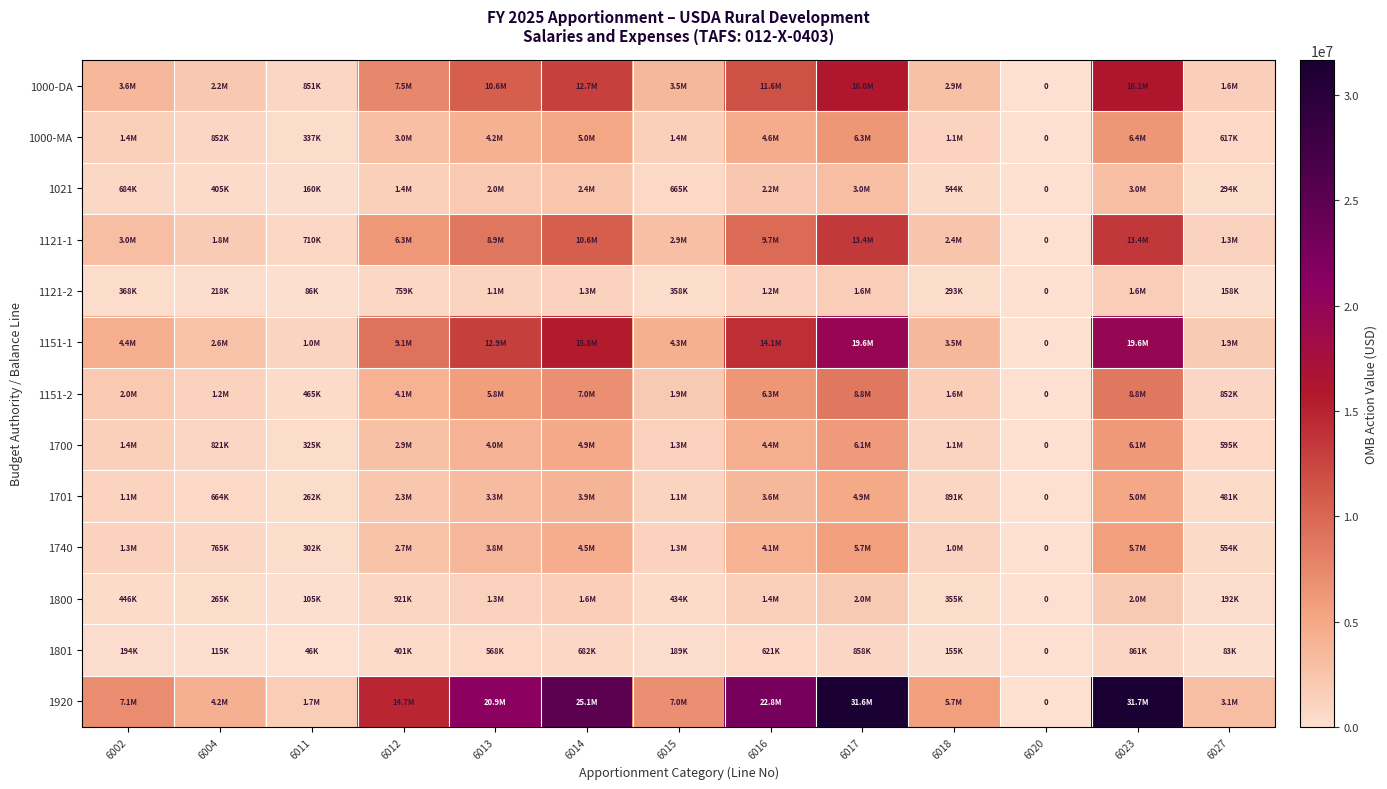

How many distinct data groups are displayed?

13